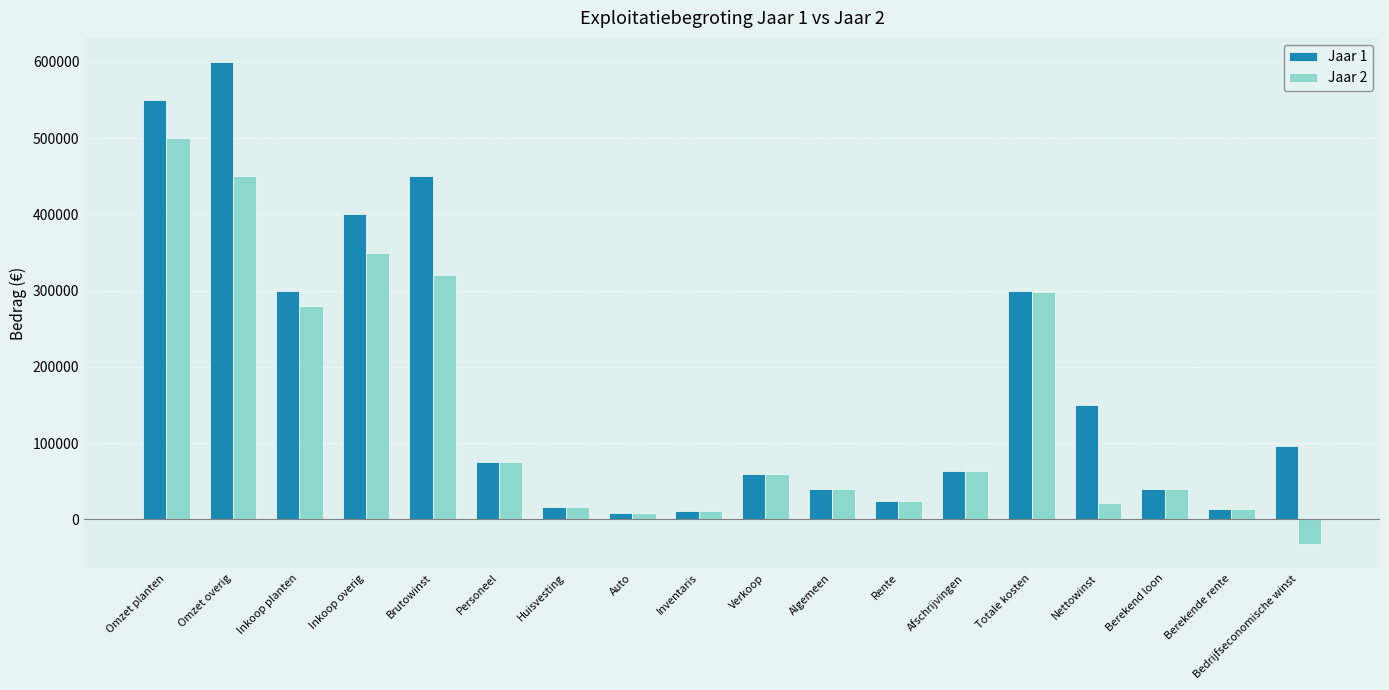

What is the difference between the maximum and second lowest values in the Jaar 2 series?

491000